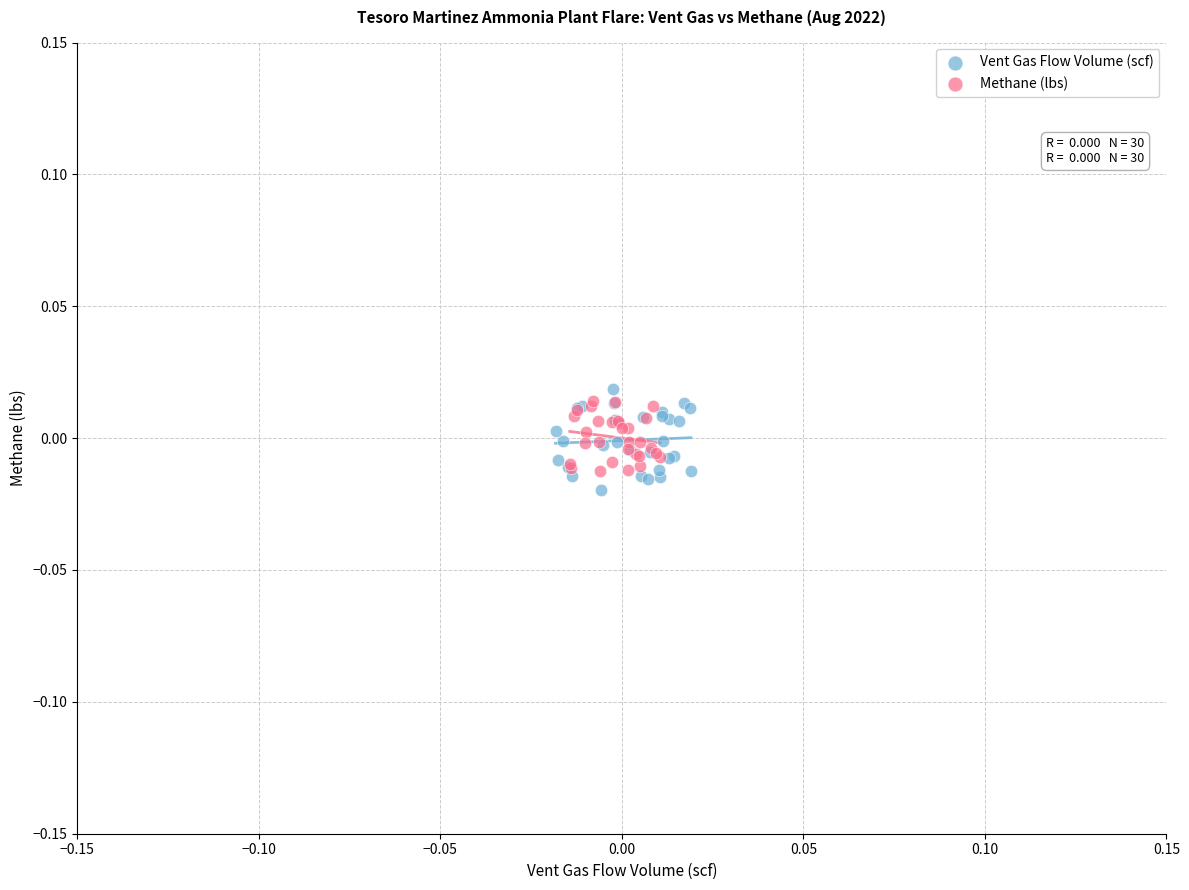

What are all the series names shown in the legend?

Vent Gas Flow Volume (scf), Methane (lbs)